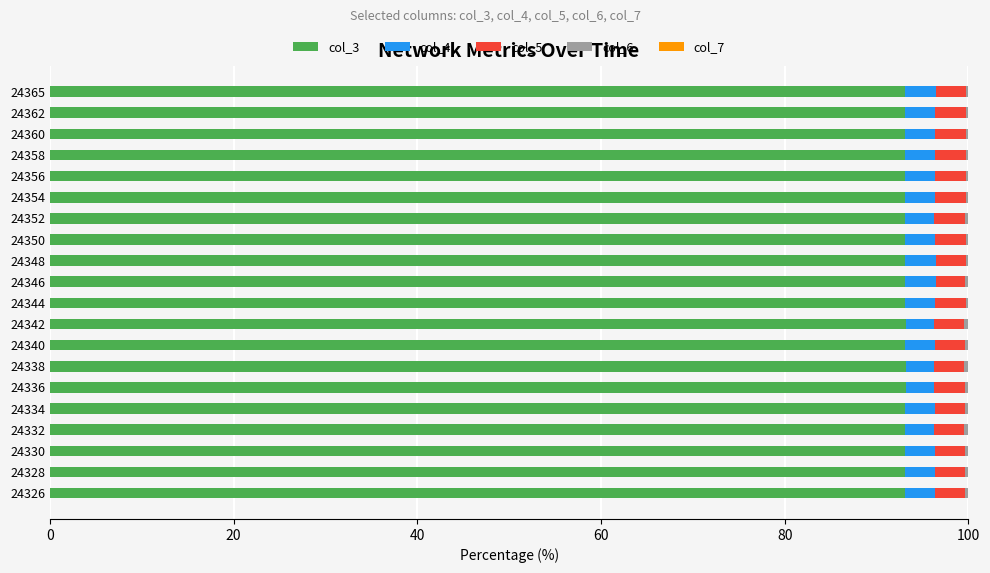

What is the sum of all col_3 values?

1862.5